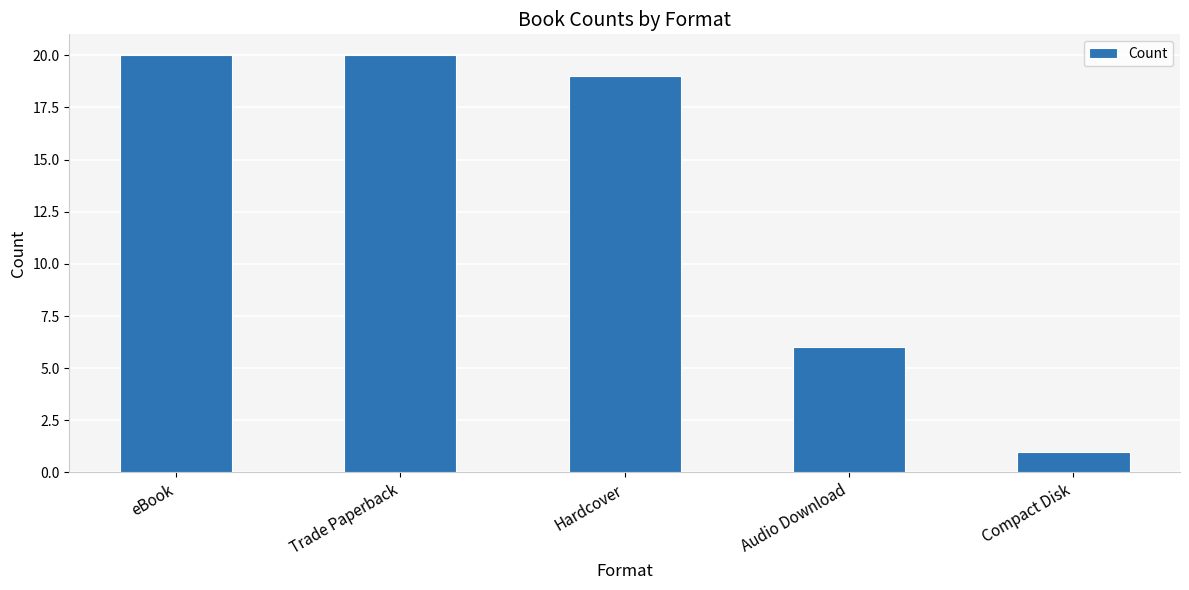

What is the average value?

13